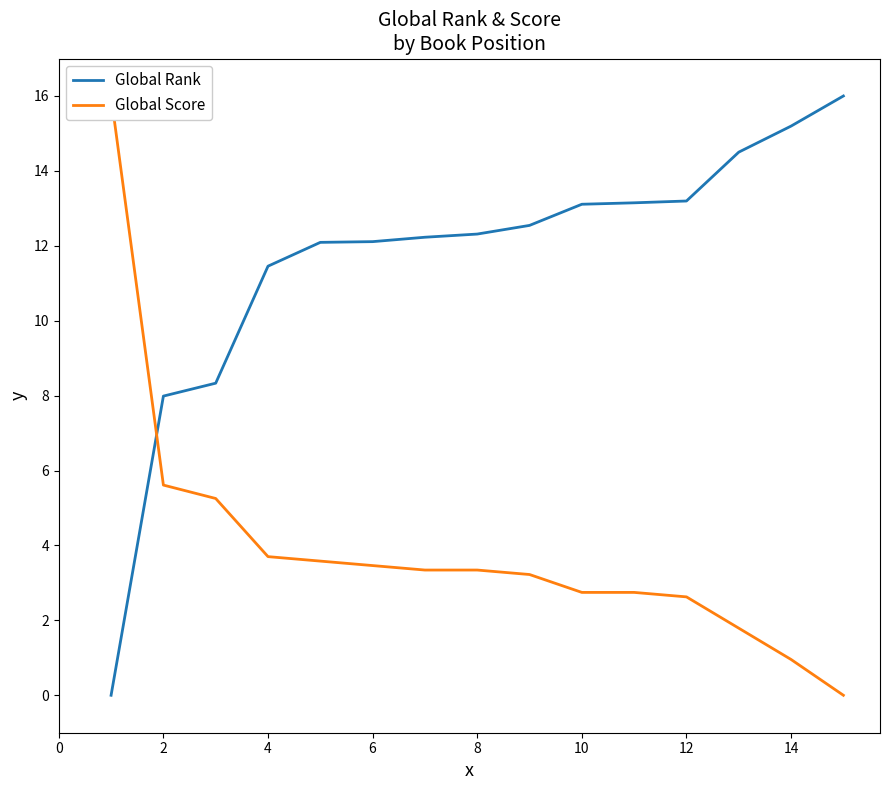

What is the highest value of the Global Rank series?

16.0